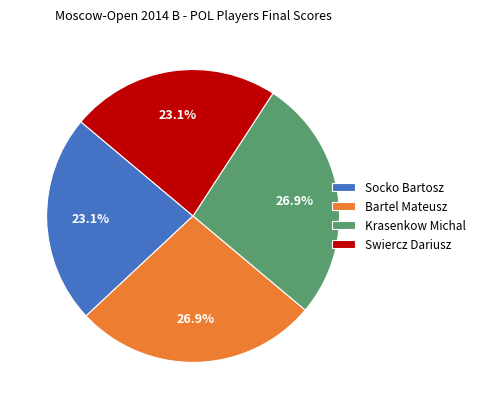

Is it true that Socko Bartosz is 33% of the pie?

False